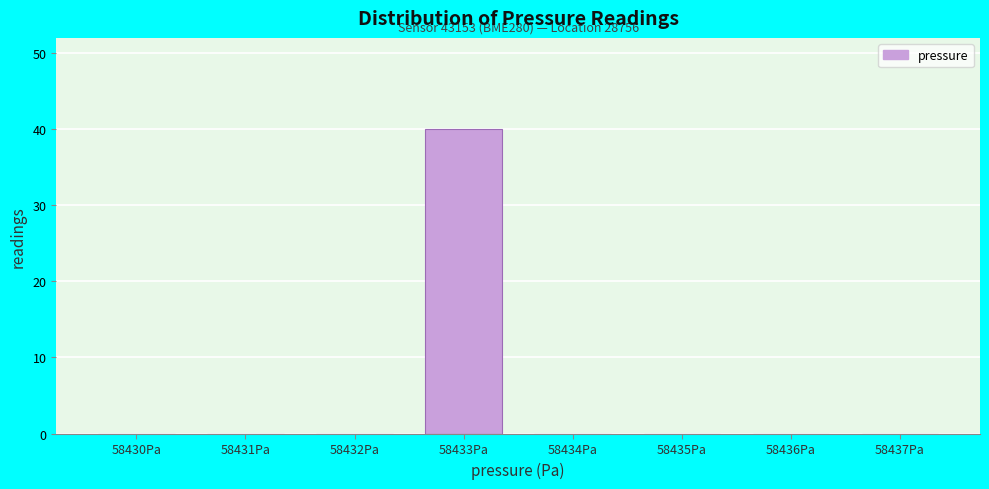

Reading left to right, list all the values displayed in this chart.

58430Pa=0	58431Pa=0	58432Pa=0	58433Pa=40	58434Pa=0	58435Pa=0	58436Pa=0	58437Pa=0